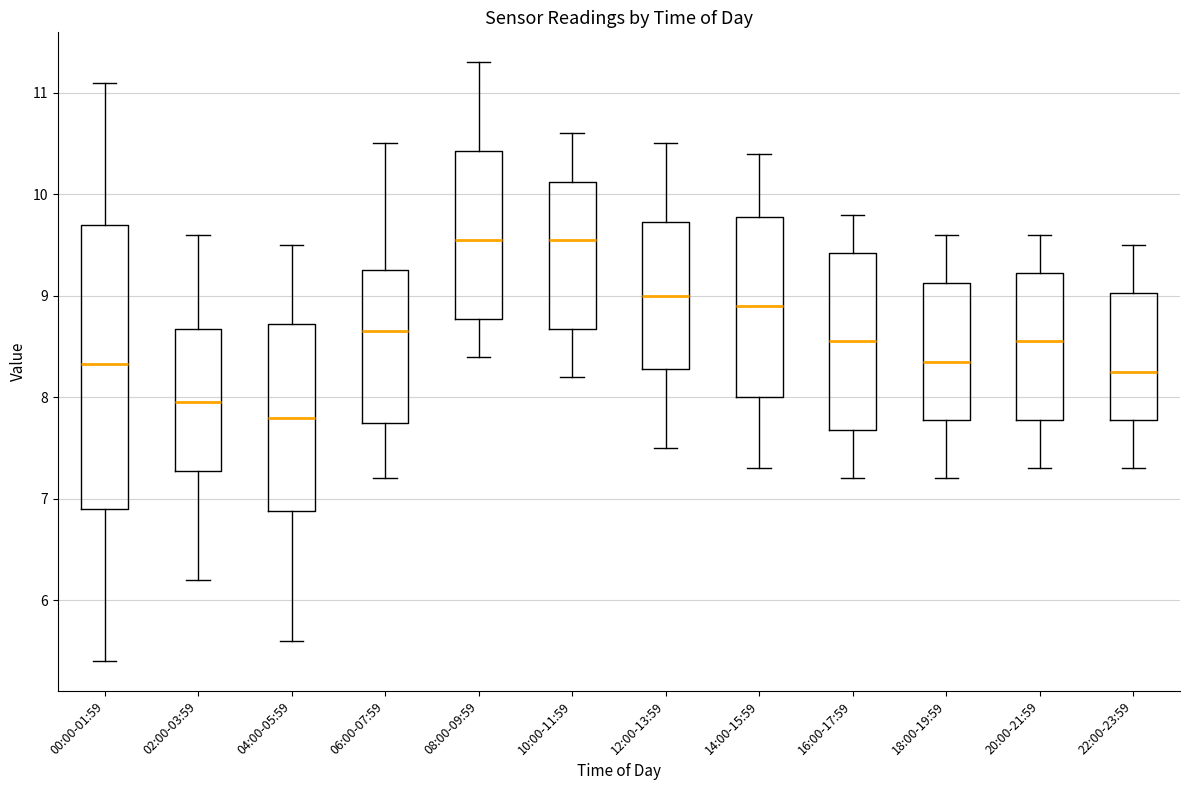

Reading left to right, read every box against the y-axis: the position of its median line, the range the box covers, and the ends of its whiskers. The values are not printed on the chart, so give them approximately, as read against the axis.

00:00-01:59: median 8.3, box 6.9 to 9.7, whiskers 5.4 to 11.1
02:00-03:59: median 8.0, box 7.3 to 8.7, whiskers 6.2 to 9.6
04:00-05:59: median 7.8, box 6.9 to 8.7, whiskers 5.6 to 9.5
06:00-07:59: median 8.7, box 7.8 to 9.3, whiskers 7.2 to 10.5
08:00-09:59: median 9.6, box 8.8 to 10.4, whiskers 8.4 to 11.3
10:00-11:59: median 9.6, box 8.7 to 10.1, whiskers 8.2 to 10.6
12:00-13:59: median 9.0, box 8.3 to 9.7, whiskers 7.5 to 10.5
14:00-15:59: median 8.9, box 8.0 to 9.8, whiskers 7.3 to 10.4
16:00-17:59: median 8.6, box 7.7 to 9.4, whiskers 7.2 to 9.8
18:00-19:59: median 8.4, box 7.8 to 9.1, whiskers 7.2 to 9.6
20:00-21:59: median 8.6, box 7.8 to 9.2, whiskers 7.3 to 9.6
22:00-23:59: median 8.3, box 7.8 to 9.0, whiskers 7.3 to 9.5